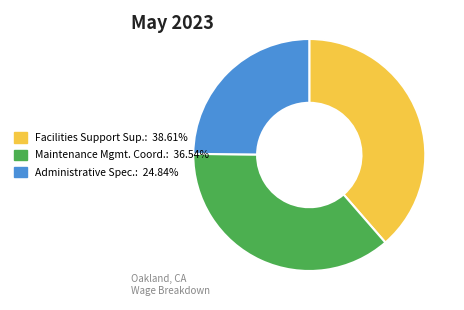

Is there any slice that represents more than half of the pie?

No